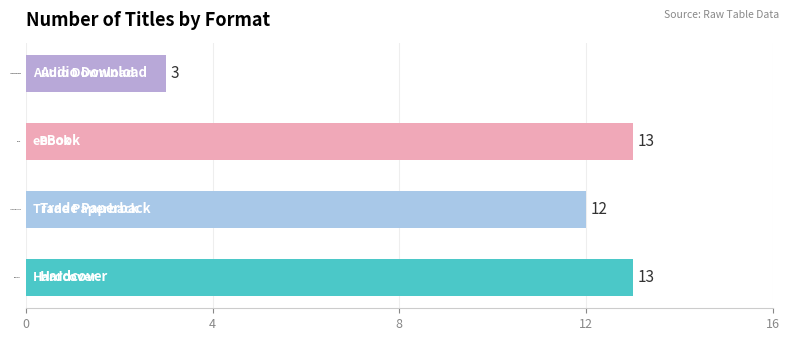

What is the sum of the values at Hardcover and Trade Paperback?

25